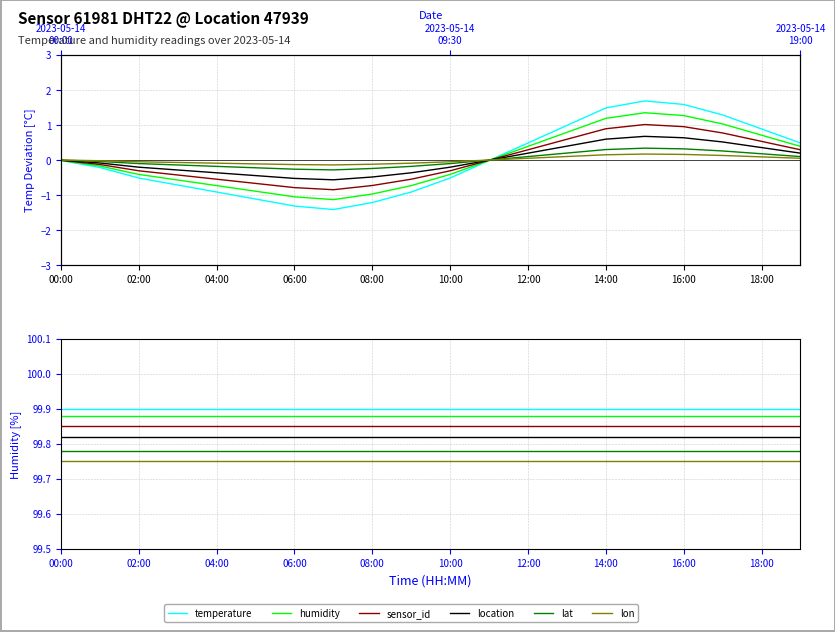

True or false: temperature and lat intersect in this chart.

False